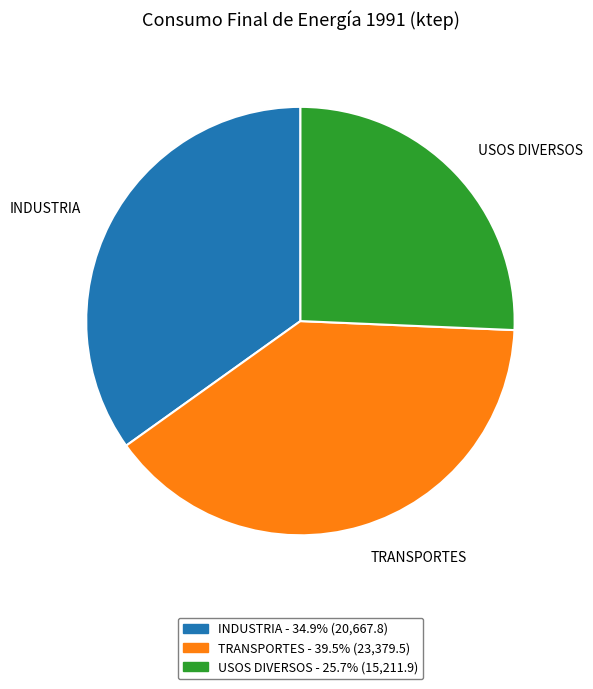

Is there a majority slice in this chart?

No